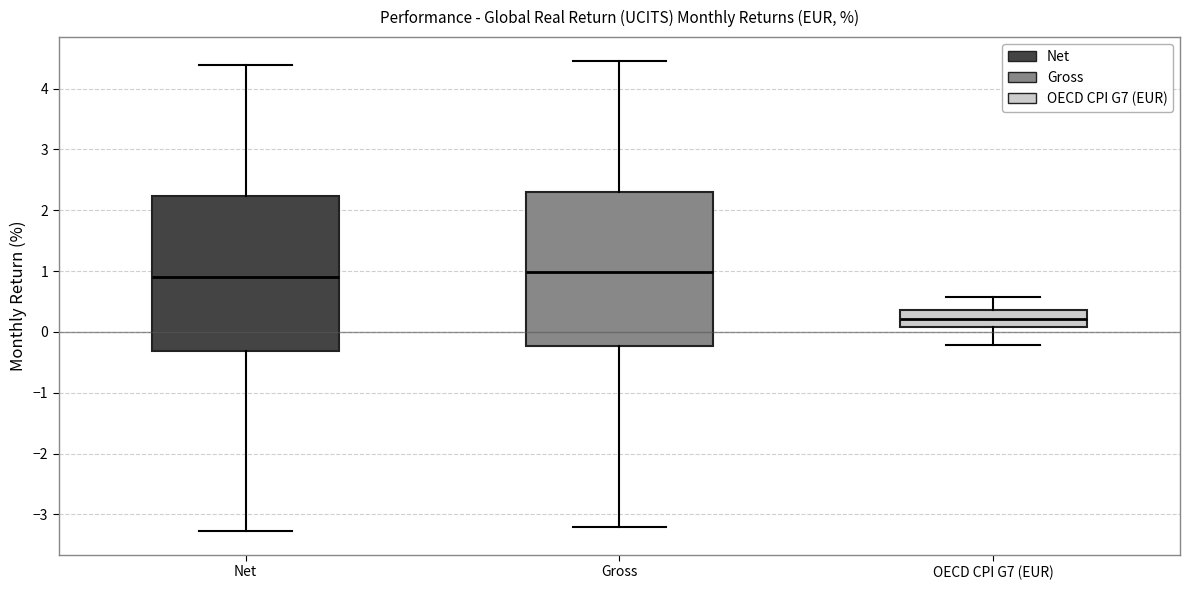

Reading left to right, read every box against the y-axis: the position of its median line, the range the box covers, and the ends of its whiskers. The values are not printed on the chart, so give them approximately, as read against the axis.

Net: median 0.9, box -0.3 to 2.2, whiskers -3.3 to 4.4
Gross: median 1.0, box -0.2 to 2.3, whiskers -3.2 to 4.5
OECD CPI G7 (EUR): median 0.2, box 0.1 to 0.4, whiskers -0.2 to 0.6